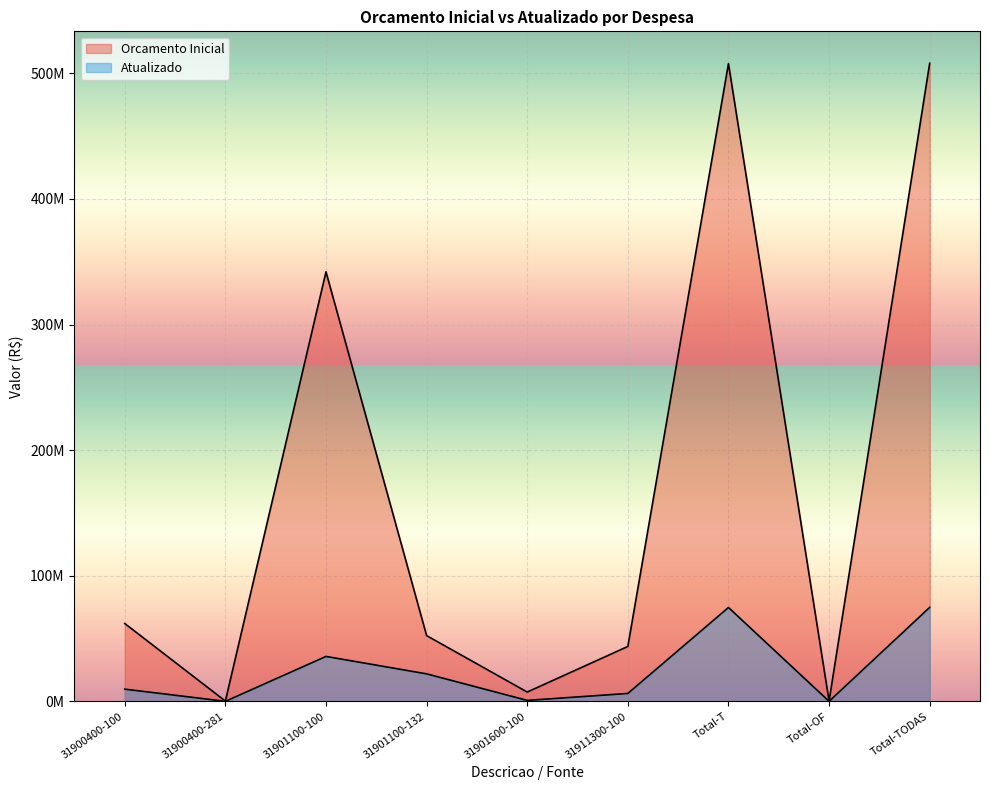

Which has a higher value, Total-OF or 31901600-100?

31901600-100